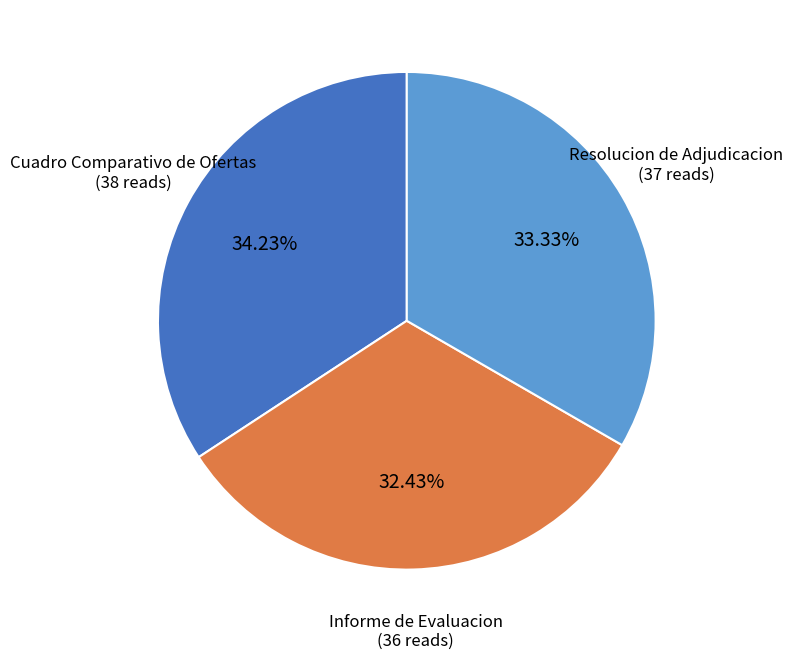

Does any single category account for the majority?

No